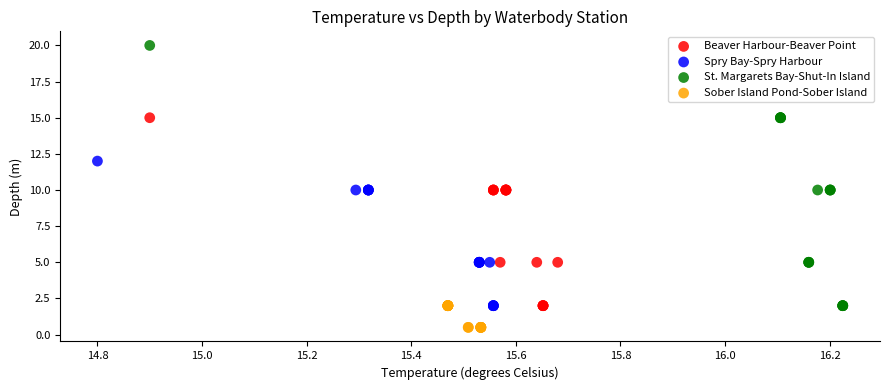

What are all the series names shown in the legend?

Beaver Harbour-Beaver Point, Spry Bay-Spry Harbour, St. Margarets Bay-Shut-In Island, Sober Island Pond-Sober Island